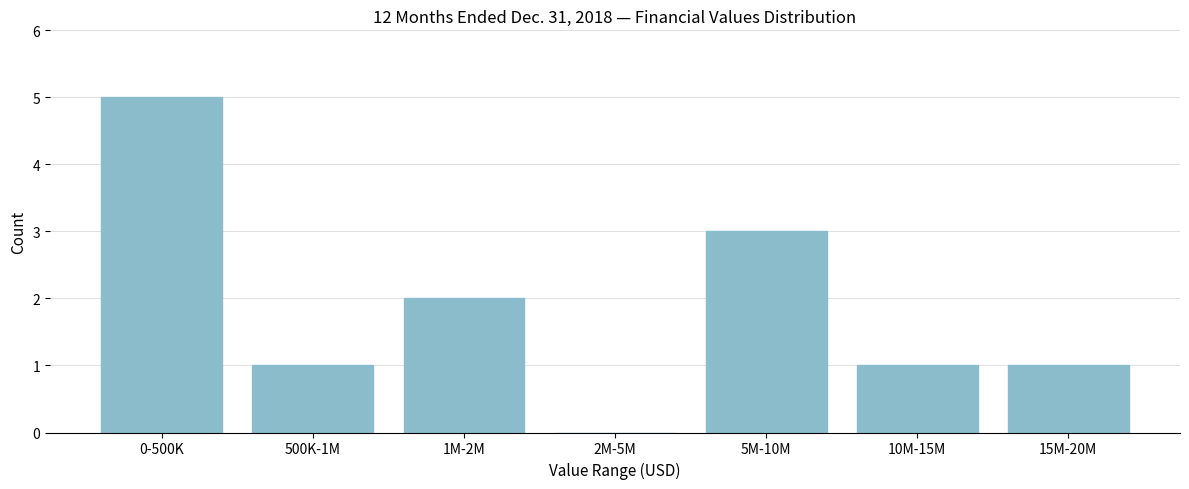

Reading right to left, list all the values displayed in this chart.

15M-20M=1	10M-15M=1	5M-10M=3	2M-5M=0	1M-2M=2	500K-1M=1	0-500K=5